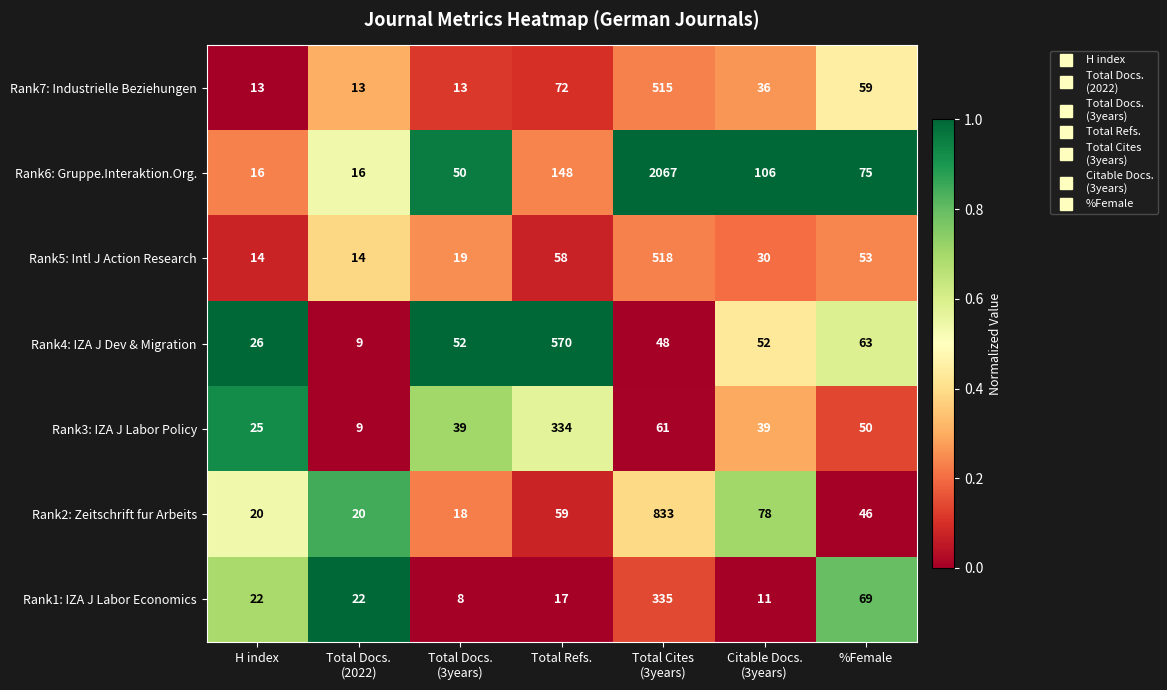

Is it true that Rank2: Zeitschrift fur Arbeits equals 46 at %Female?

True